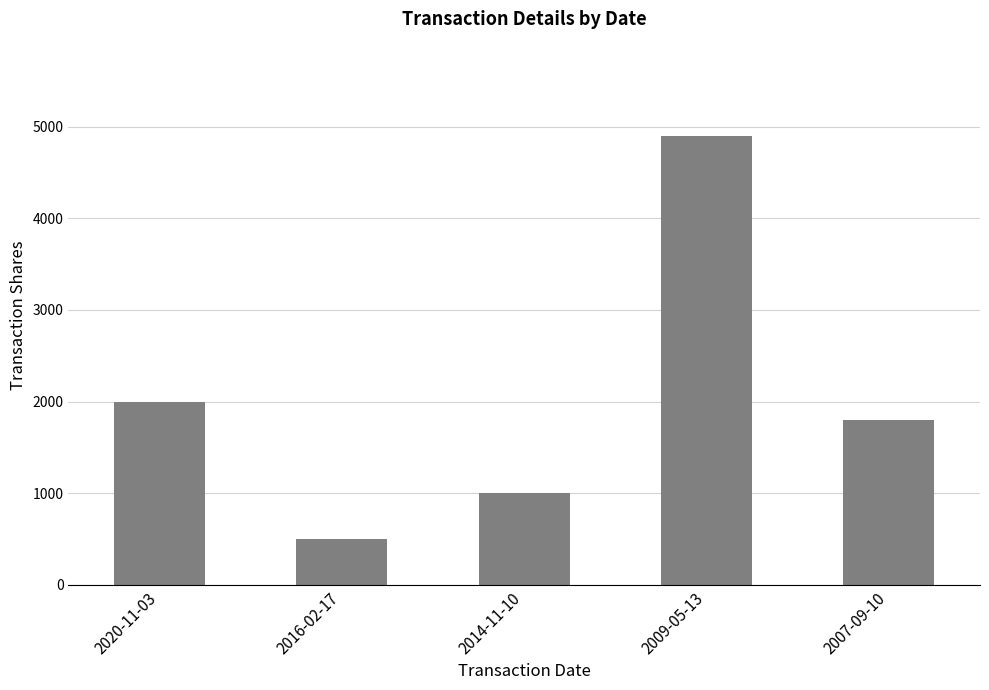

How many bars are there in total?

5